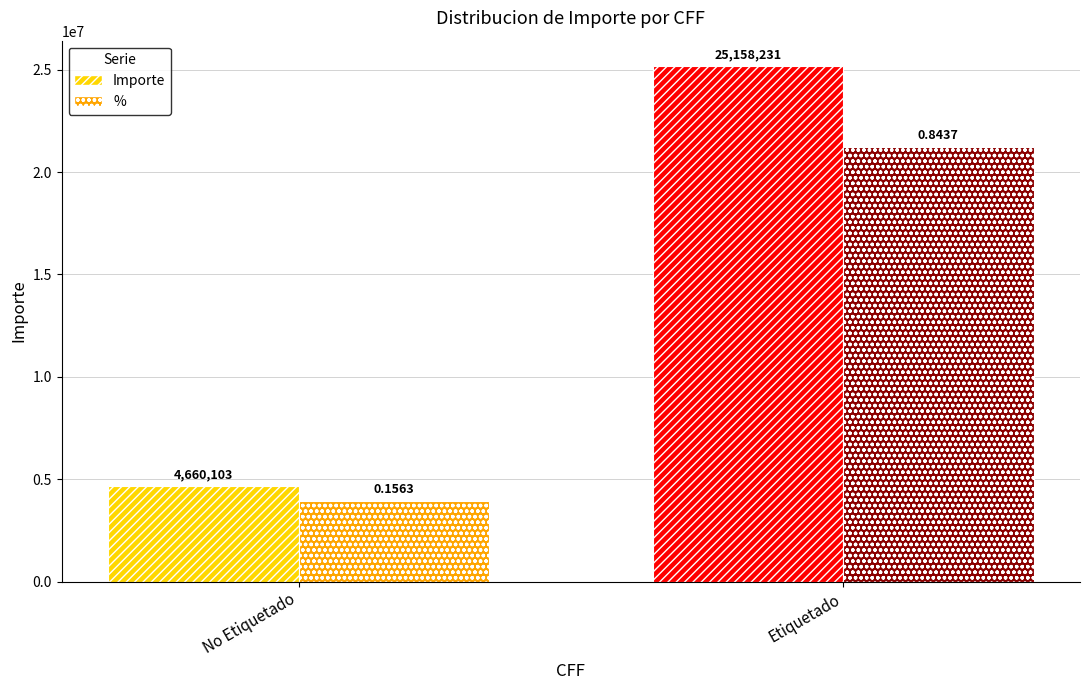

At which category does the chart reach its peak across all series?

Etiquetado